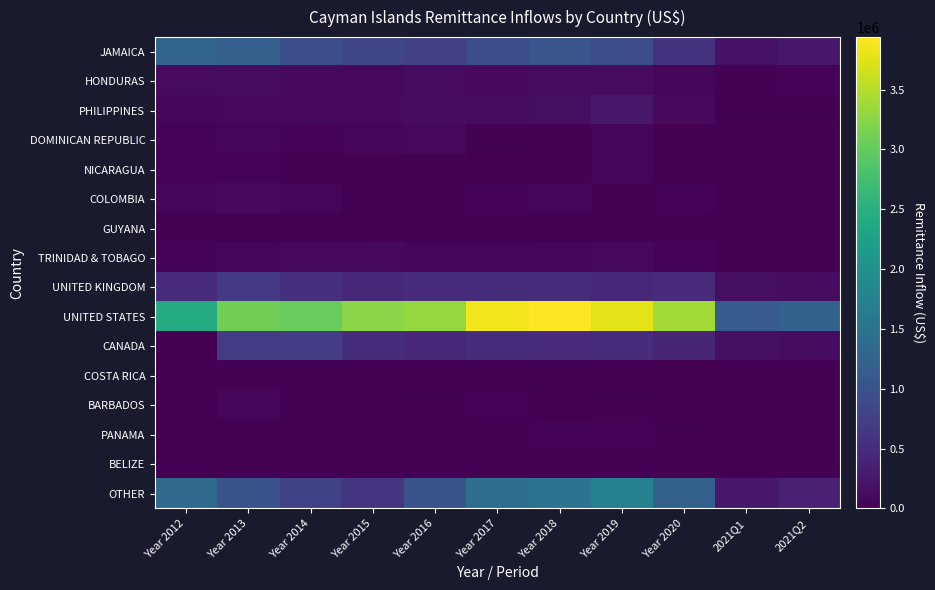

Reading left to right, transcribe all the data shown in this chart.

JAMAICA: Year 2012=1259921.9	Year 2013=1196086.0	Year 2014=951576.6	Year 2015=825503.0	Year 2016=748501.5	Year 2017=930885.9	Year 2018=1041477.7	Year 2019=950878.0	Year 2020=569809.0	2021Q1=194338.0	2021Q2=260917.4
HONDURAS: Year 2012=122361.1	Year 2013=129767.0	Year 2014=105945.4	Year 2015=85266.0	Year 2016=112708.7	Year 2017=105287.2	Year 2018=112142.3	Year 2019=115575.4	Year 2020=56276.4	2021Q1=19735.3	2021Q2=33746.3
PHILIPPINES: Year 2012=75978.3	Year 2013=81026.0	Year 2014=79820.2	Year 2015=92836.0	Year 2016=136908.9	Year 2017=126733.7	Year 2018=151654.2	Year 2019=249605.1	Year 2020=94488.5	2021Q1=24869.1	2021Q2=26961.3
DOMINICAN REPUBLIC: Year 2012=41199.1	Year 2013=50279.0	Year 2014=40527.2	Year 2015=52365.0	Year 2016=79712.8	Year 2017=27630.7	Year 2018=25370.2	Year 2019=47301.6	Year 2020=15020.0	2021Q1=4737.9	2021Q2=6315.4
NICARAGUA: Year 2012=32879.6	Year 2013=36665.0	Year 2014=24351.2	Year 2015=25789.0	Year 2016=17128.5	Year 2017=14525.0	Year 2018=25174.9	Year 2019=54466.9	Year 2020=6752.5	2021Q1=3507.0	2021Q2=6228.2
COLOMBIA: Year 2012=73121.9	Year 2013=97018.0	Year 2014=75808.3	Year 2015=28687.0	Year 2016=21959.2	Year 2017=45801.5	Year 2018=65086.8	Year 2019=24207.6	Year 2020=33135.8	2021Q1=5957.7	2021Q2=11874.7
GUYANA: Year 2012=11718.7	Year 2013=14391.0	Year 2014=16574.1	Year 2015=7917.0	Year 2016=20873.0	Year 2017=29931.8	Year 2018=14790.7	Year 2019=20607.6	Year 2020=7114.1	2021Q1=2004.7	2021Q2=1491.0
TRINIDAD & TOBAGO: Year 2012=38308.2	Year 2013=69897.0	Year 2014=79862.4	Year 2015=83189.0	Year 2016=48797.0	Year 2017=74450.1	Year 2018=76288.5	Year 2019=82328.9	Year 2020=39602.4	2021Q1=5915.4	2021Q2=15199.6
UNITED KINGDOM: Year 2012=463743.0	Year 2013=667883.0	Year 2014=547945.4	Year 2015=448071.0	Year 2016=506693.8	Year 2017=522775.6	Year 2018=507814.8	Year 2019=449956.8	Year 2020=475260.8	2021Q1=151172.6	2021Q2=124944.0
UNITED STATES: Year 2012=2415708.4	Year 2013=3077253.0	Year 2014=3021535.9	Year 2015=3252040.0	Year 2016=3311119.0	Year 2017=3852130.9	Year 2018=3938553.6	Year 2019=3779943.5	Year 2020=3395147.3	2021Q1=1134948.8	2021Q2=1226358.2
CANADA: Year 2012=0.0	Year 2013=687246.0	Year 2014=689183.3	Year 2015=517747.0	Year 2016=459812.5	Year 2017=514067.9	Year 2018=487528.5	Year 2019=507167.5	Year 2020=402651.7	2021Q1=162161.2	2021Q2=124120.3
COSTA RICA: Year 2012=0.0	Year 2013=19887.0	Year 2014=26075.3	Year 2015=17578.0	Year 2016=9562.9	Year 2017=17265.3	Year 2018=15703.0	Year 2019=13928.0	Year 2020=4804.4	2021Q1=7592.5	2021Q2=3261.5
BARBADOS: Year 2012=0.0	Year 2013=52558.0	Year 2014=27565.3	Year 2015=18039.0	Year 2016=17155.8	Year 2017=38015.9	Year 2018=13153.3	Year 2019=25622.0	Year 2020=12660.7	2021Q1=13155.8	2021Q2=4878.6
PANAMA: Year 2012=0.0	Year 2013=12376.0	Year 2014=17127.0	Year 2015=9892.0	Year 2016=13079.8	Year 2017=20365.2	Year 2018=33281.7	Year 2019=40854.6	Year 2020=21161.7	2021Q1=578.5	2021Q2=242.4
BELIZE: Year 2012=0.0	Year 2013=0.0	Year 2014=0.0	Year 2015=0.0	Year 2016=0.0	Year 2017=8847.3	Year 2018=7770.5	Year 2019=11253.5	Year 2020=8140.9	2021Q1=918.1	2021Q2=2631.4
OTHER: Year 2012=1347766.0	Year 2013=1009527.0	Year 2014=782514.2	Year 2015=608092.0	Year 2016=1027952.8	Year 2017=1409307.1	Year 2018=1497922.6	Year 2019=1725549.6	Year 2020=1201539.7	2021Q1=259086.7	2021Q2=363657.9